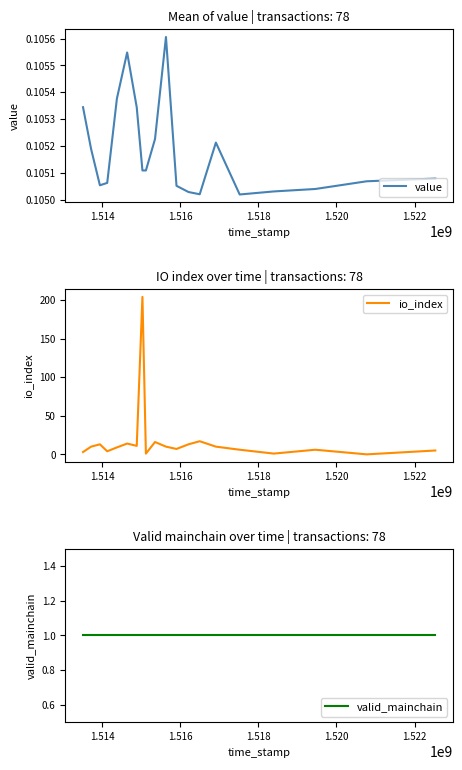

How many interior local peaks does the io_index series have?

6